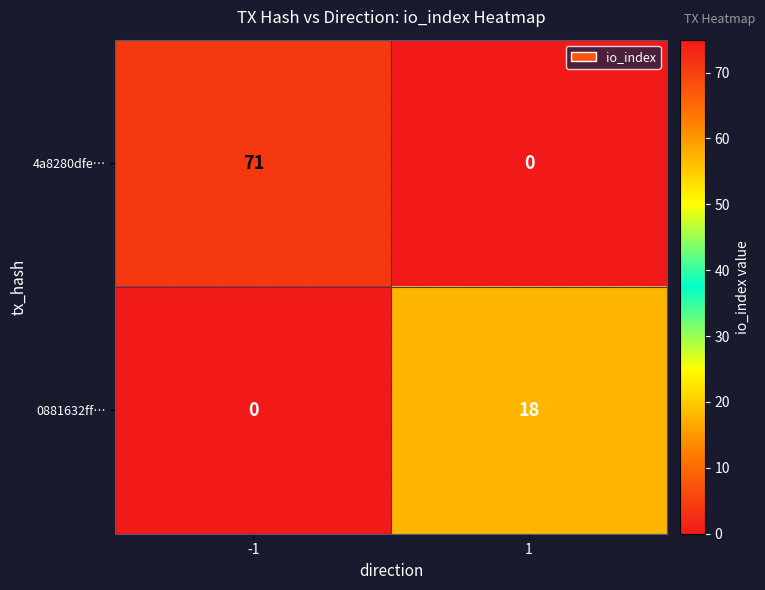

List the series in order of their overall mean, lowest first.

0881632ff…, 4a8280dfe…